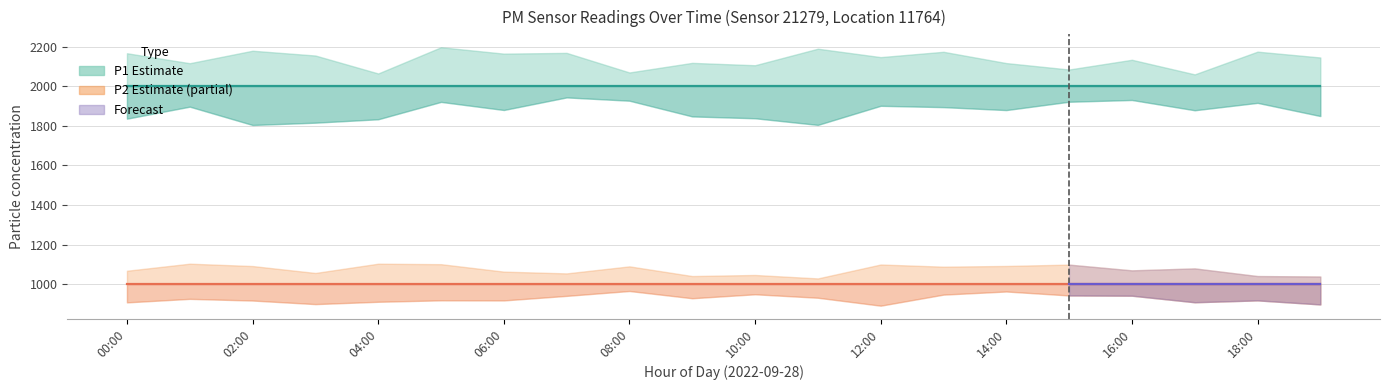

True or false: P1_lower and P2_lower intersect in this chart.

False